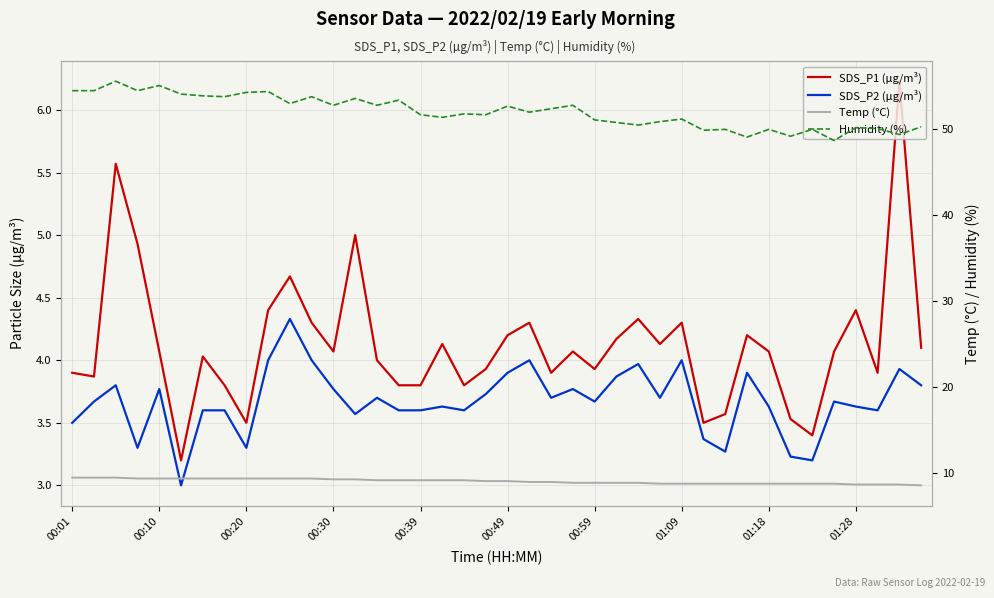

Which series has the largest range (max minus min)?

Humidity (%)